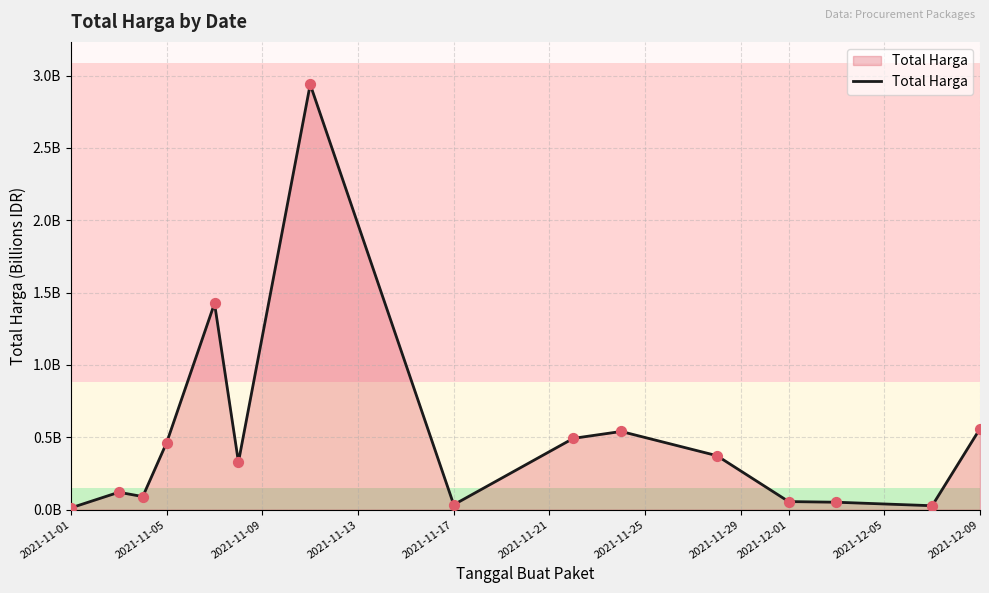

Is this an area chart (filled region under the line)?

Yes